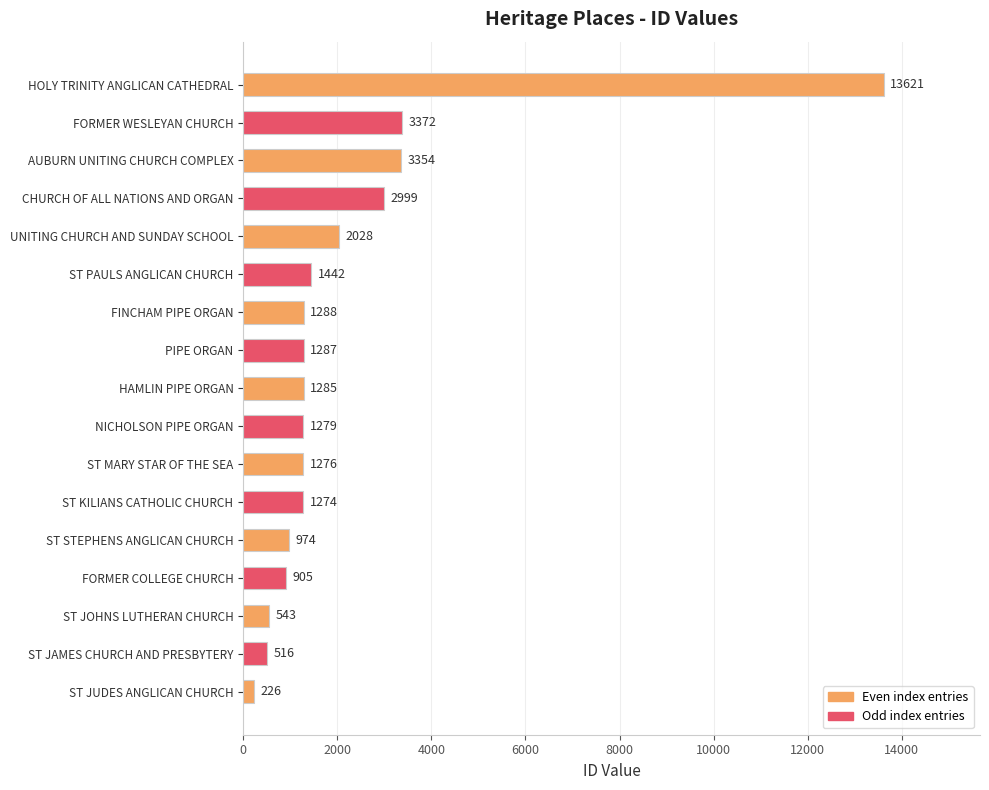

How many data points are less than 1285?

8